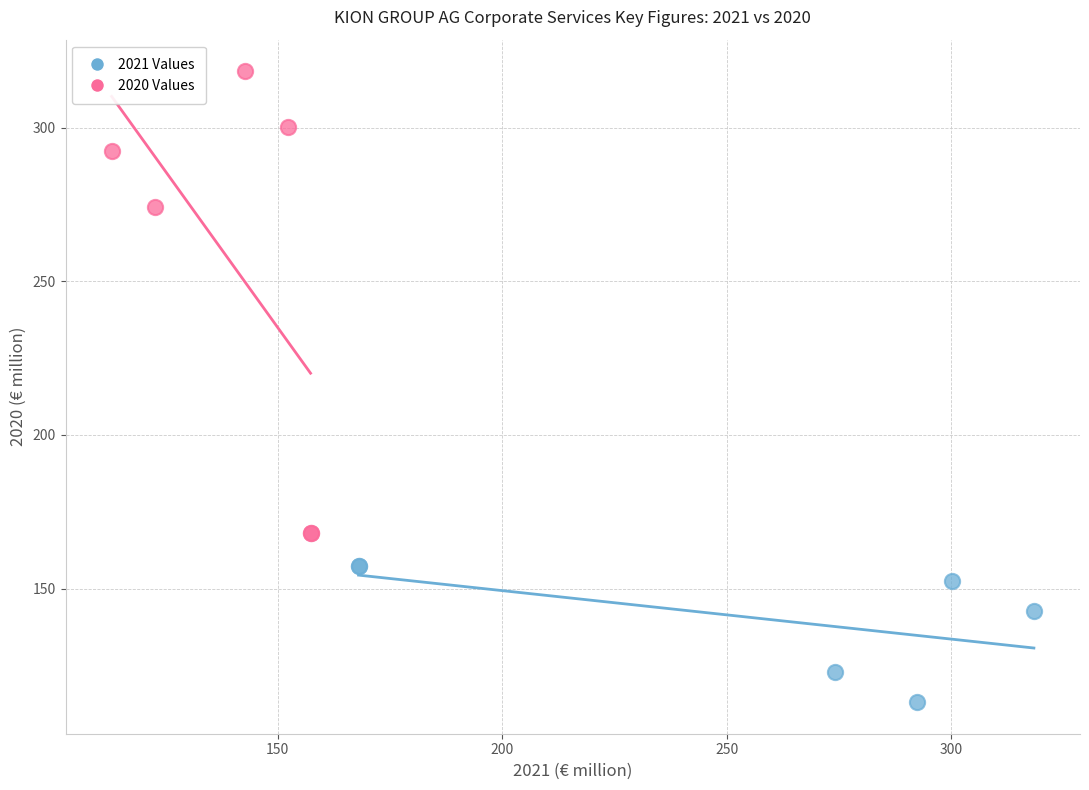

Which series reaches the maximum Y coordinate?

2020 Values